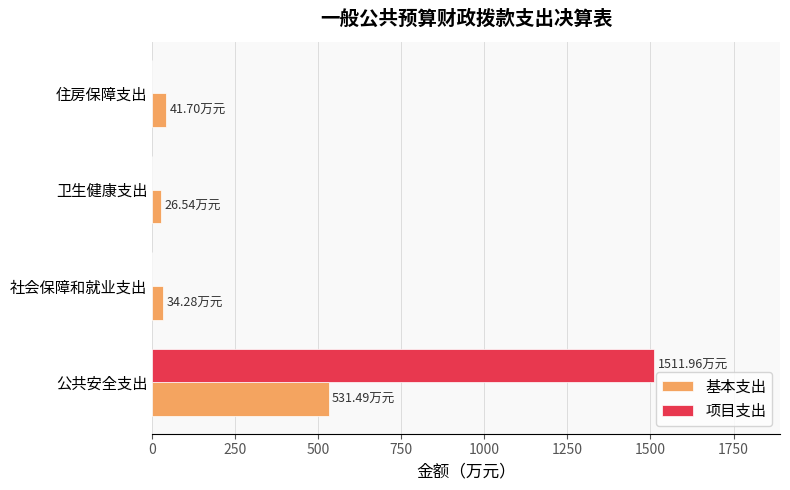

Which category has the highest value across all series?

公共安全支出